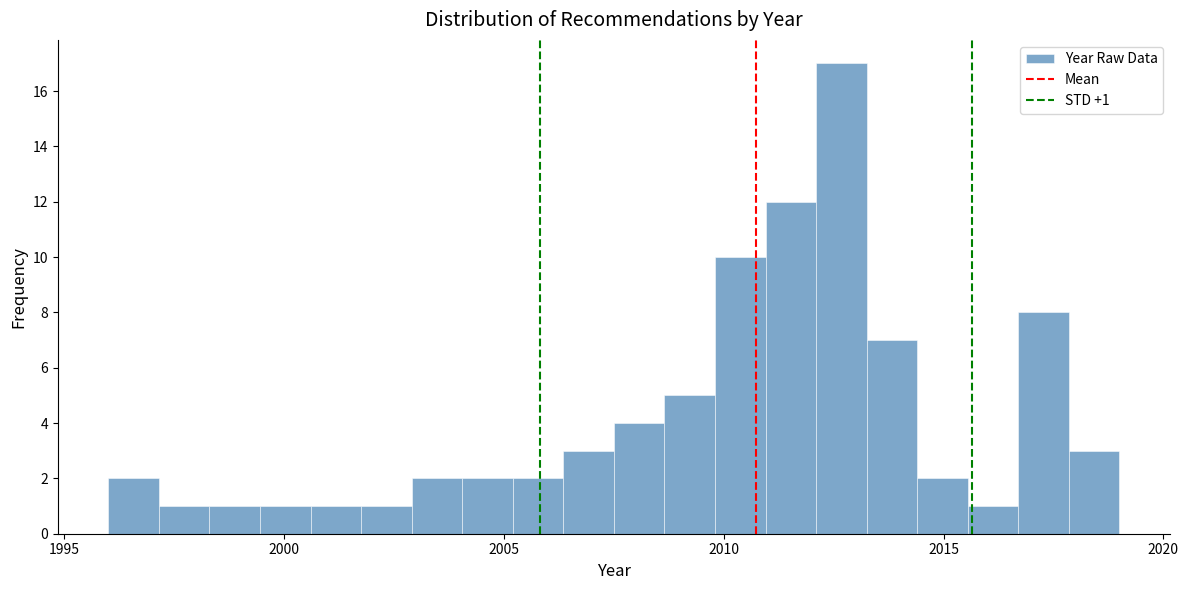

Read against the x-axis, roughly where is the centre of the tallest bar?

2012.5